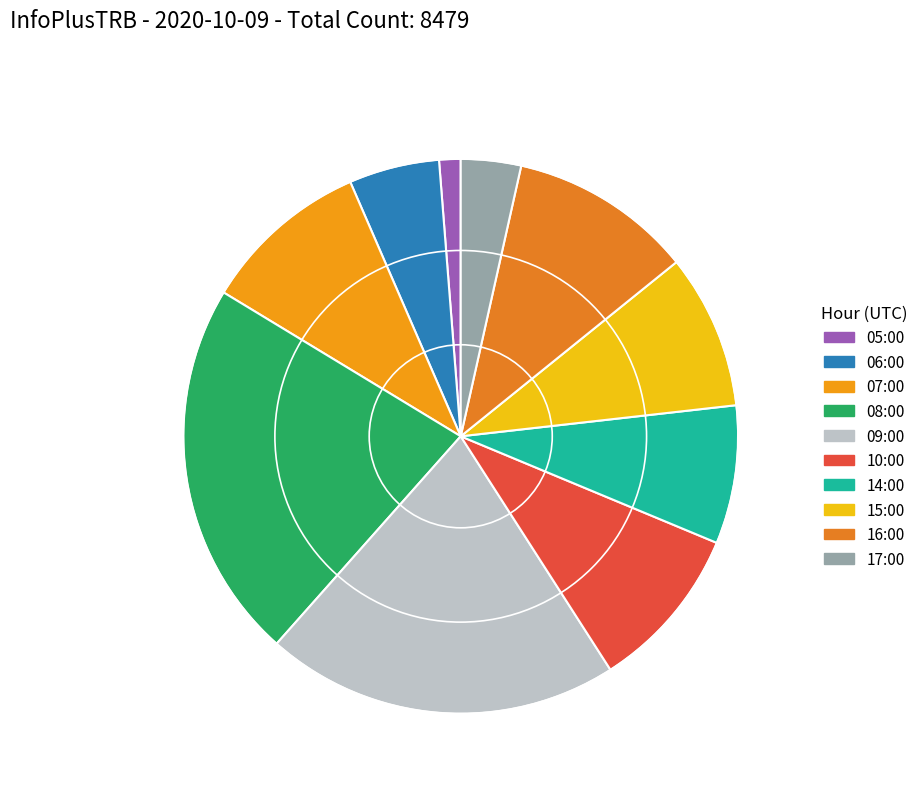

Is there a majority slice in this chart?

No